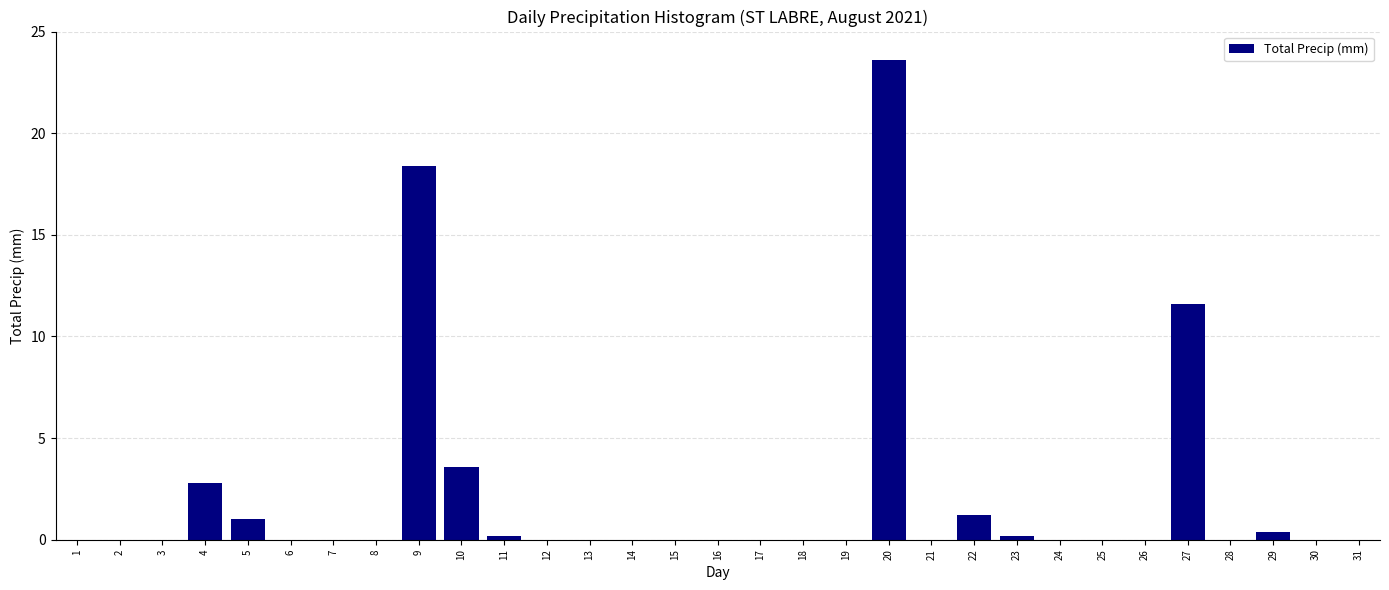

Which label corresponds to the largest value in the chart?

20